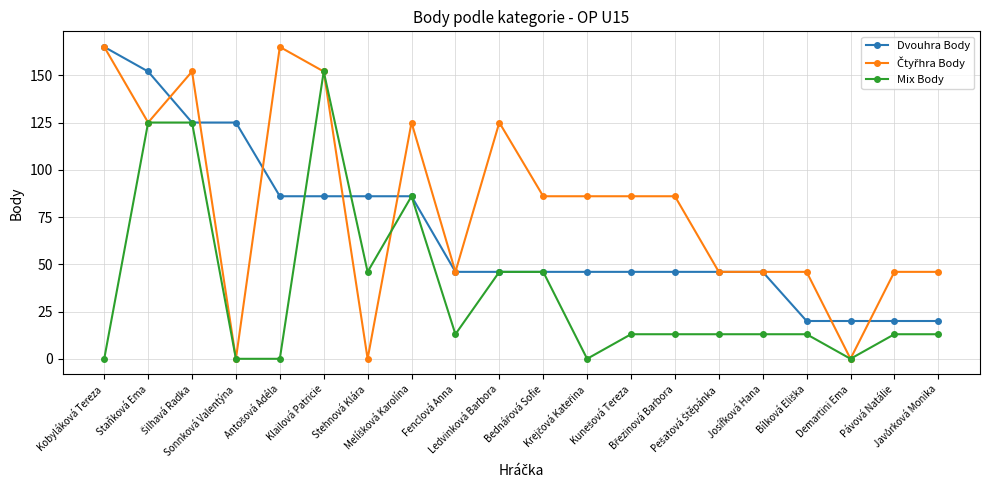

What is the total value across all series at Stehnová Klára?

132